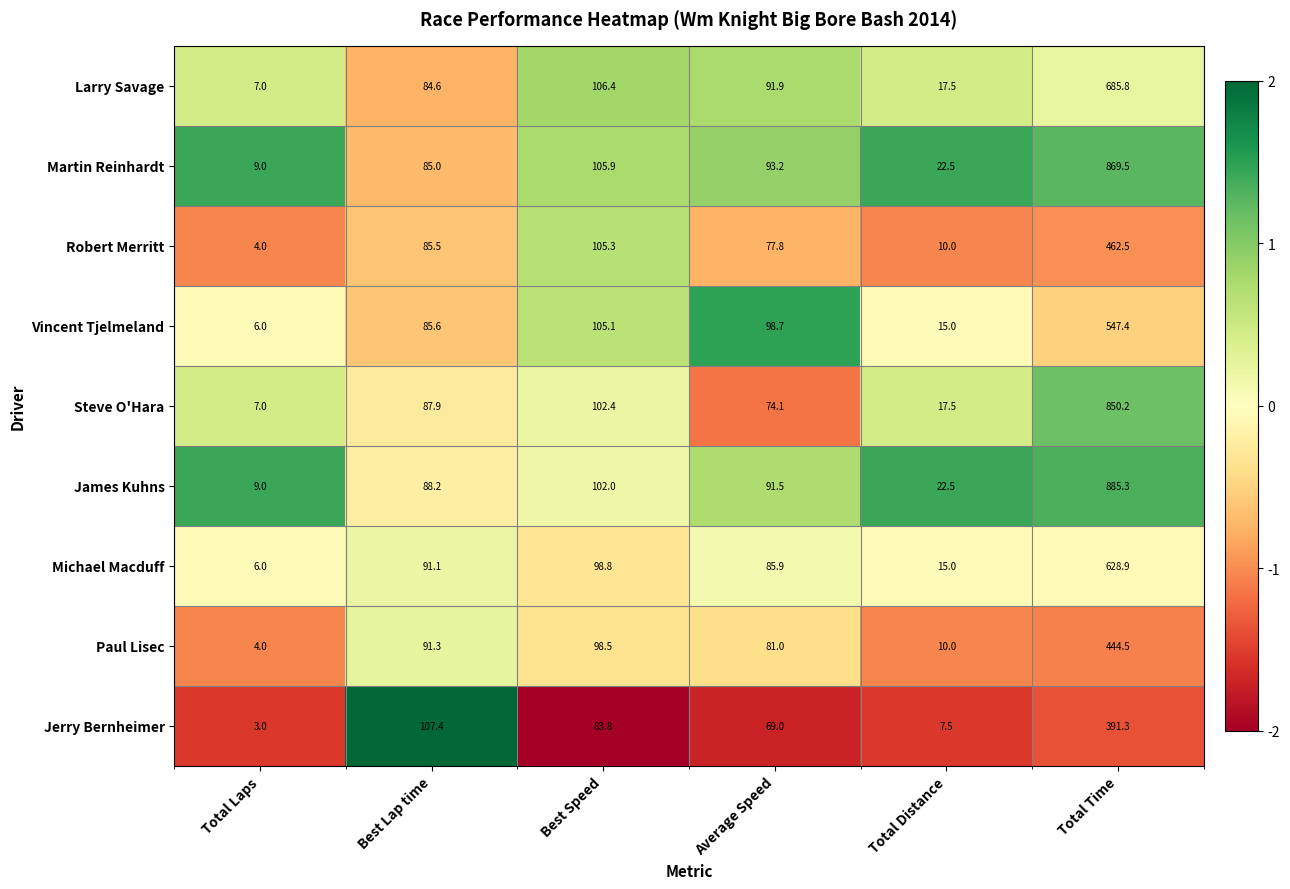

What is the difference between the second highest and minimum values in the Steve O'Hara series?

95.4